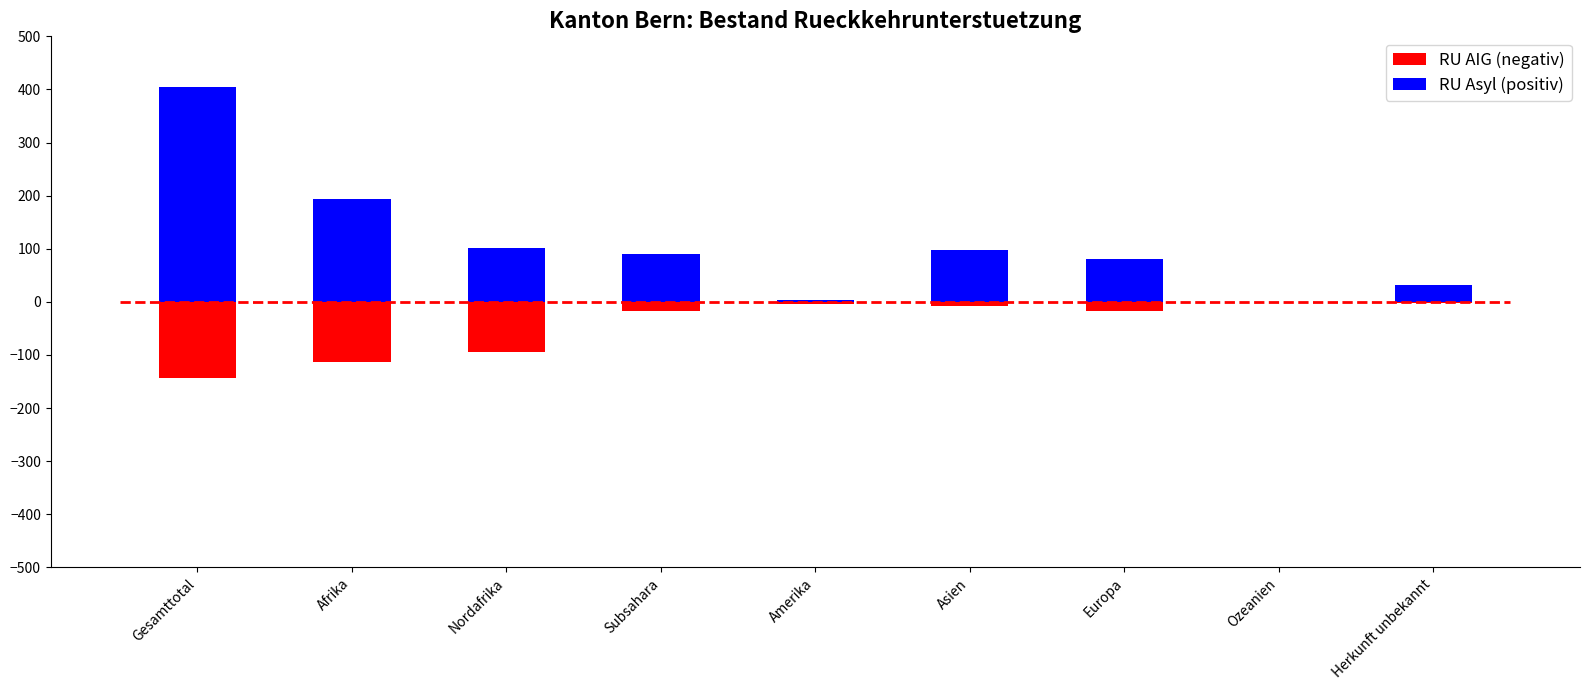

What is the label of the 1st bar from the right?

Herkunft unbekannt